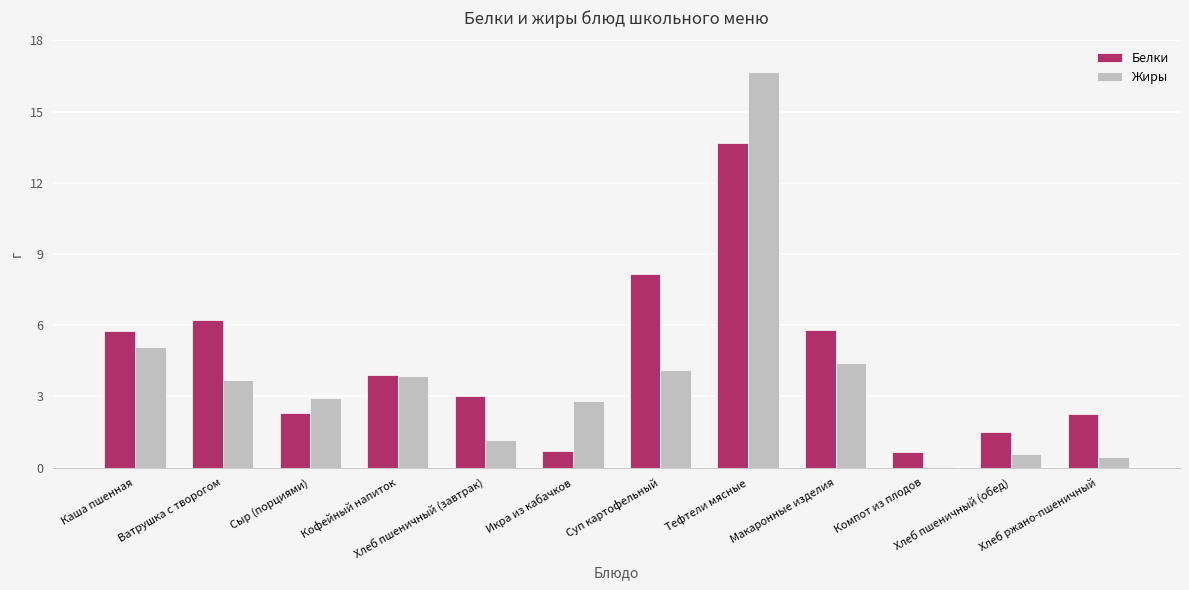

Which series changed the most between Кофейный напиток and Икра из кабачков?

Белки